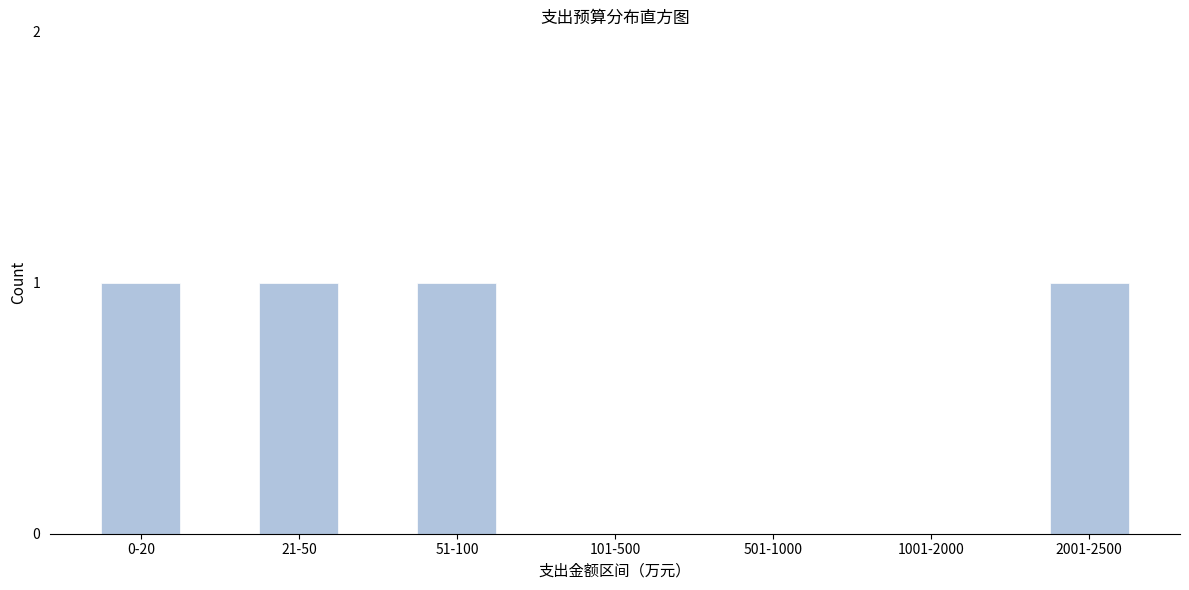

Reading left to right, transcribe all the data shown in this chart.

0-20=1	21-50=1	51-100=1	101-500=0	501-1000=0	1001-2000=0	2001-2500=1